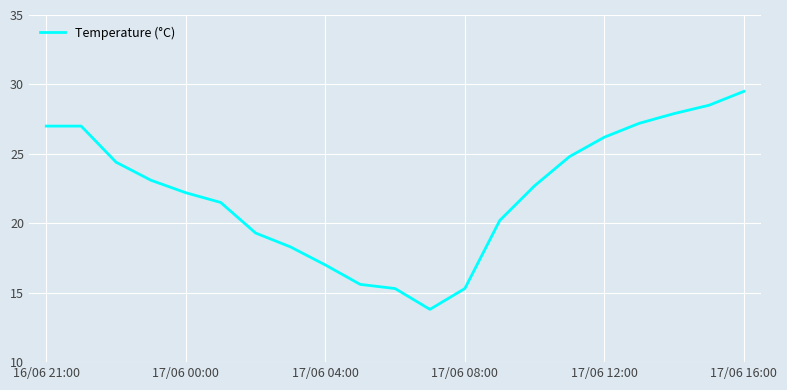

What is the difference between the maximum and minimum values?

15.7